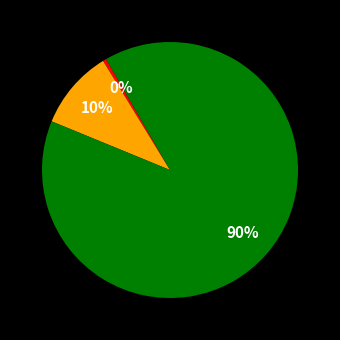

Is there a majority slice in this chart?

Yes